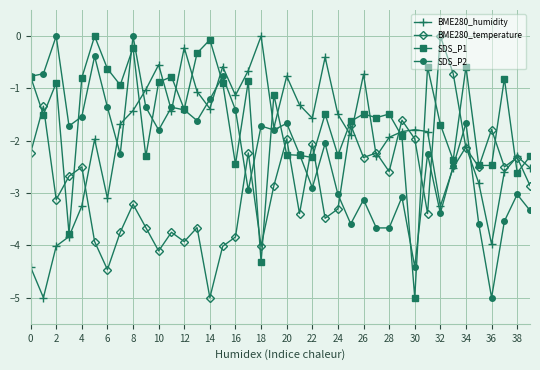

How many data points in SDS_P2 are less than -1?

34